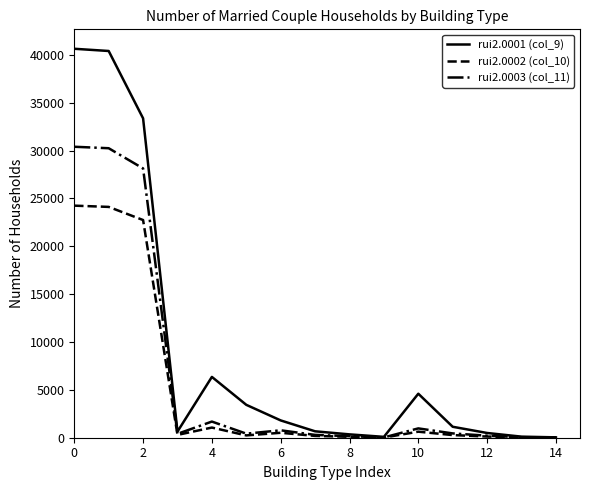

Rank the series by their maximum value, from lowest to highest.

rui2.0002 (col_10), rui2.0003 (col_11), rui2.0001 (col_9)